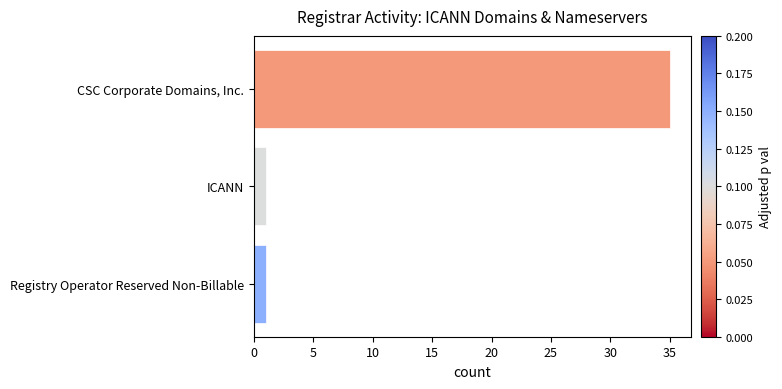

Which category has the highest value across all series?

CSC Corporate Domains, Inc.